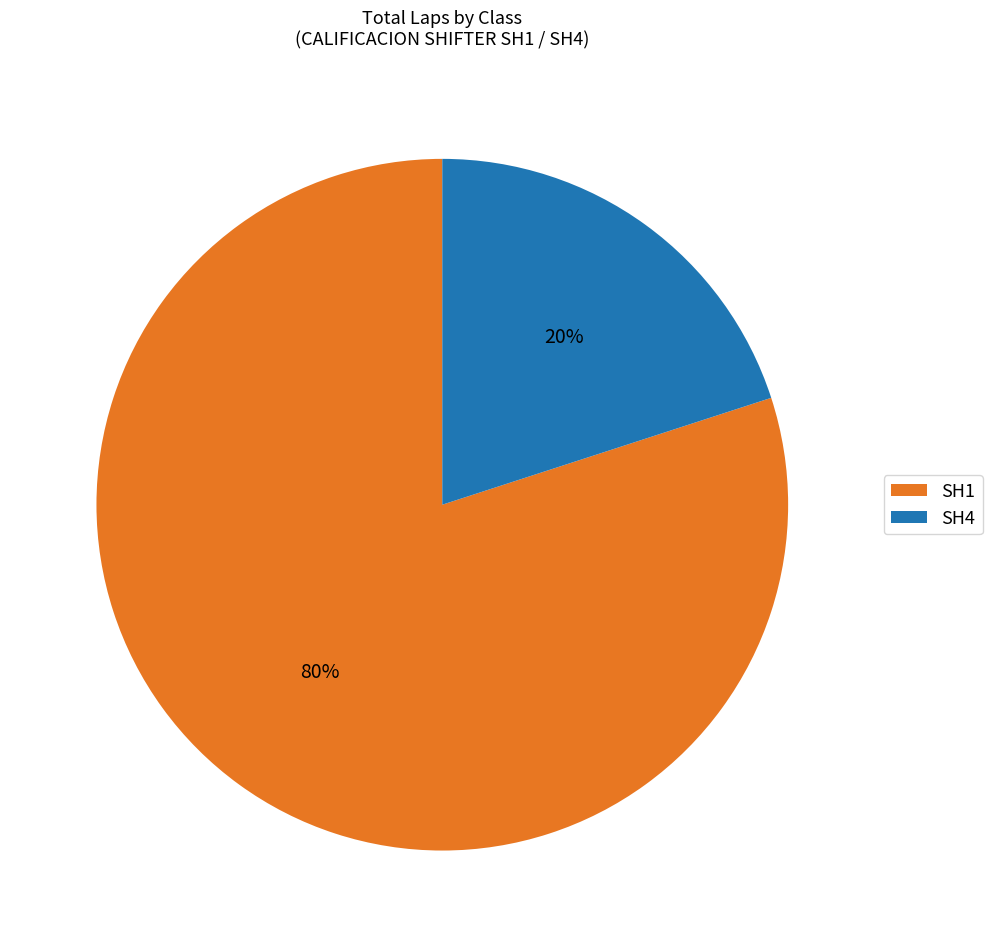

What is the largest slice in the pie chart?

SH1